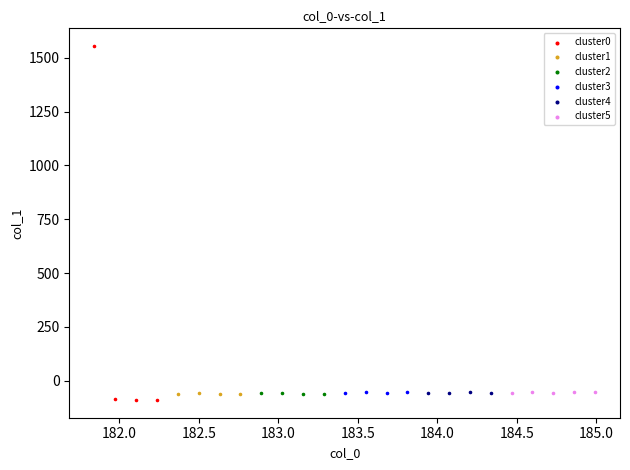

Which series has the widest spread of Y values?

cluster0